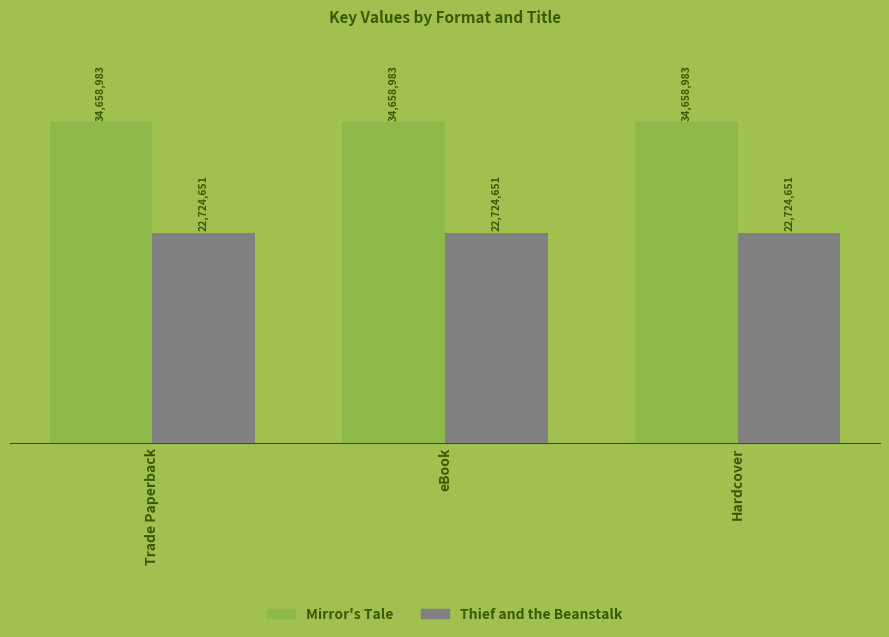

What are all the series names shown in the legend?

Mirror's Tale, Thief and the Beanstalk